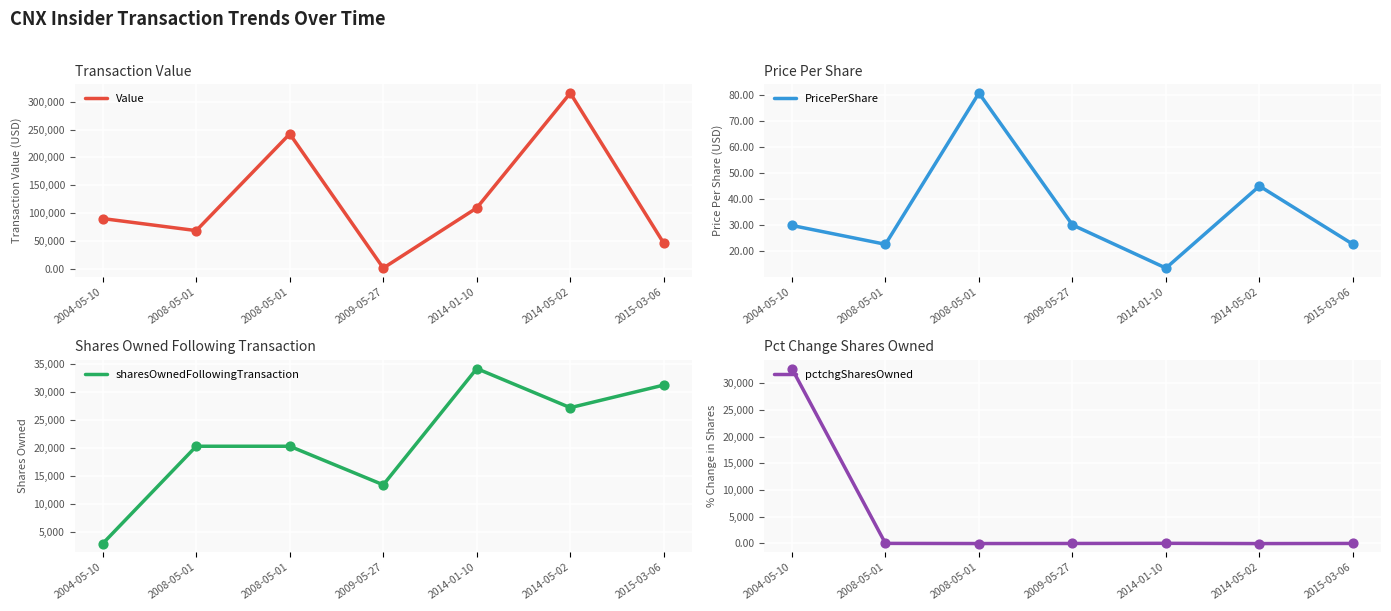

Which series has the largest total across all categories?

Value